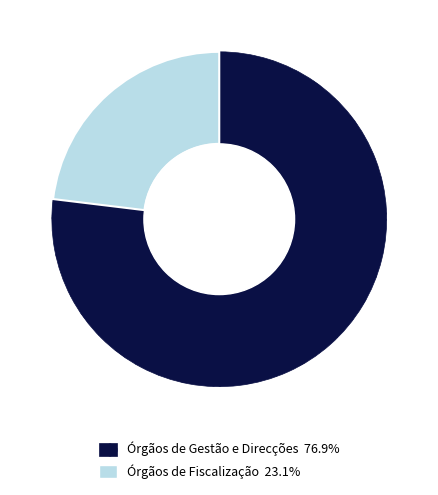

Is there any slice that represents more than half of the pie?

Yes